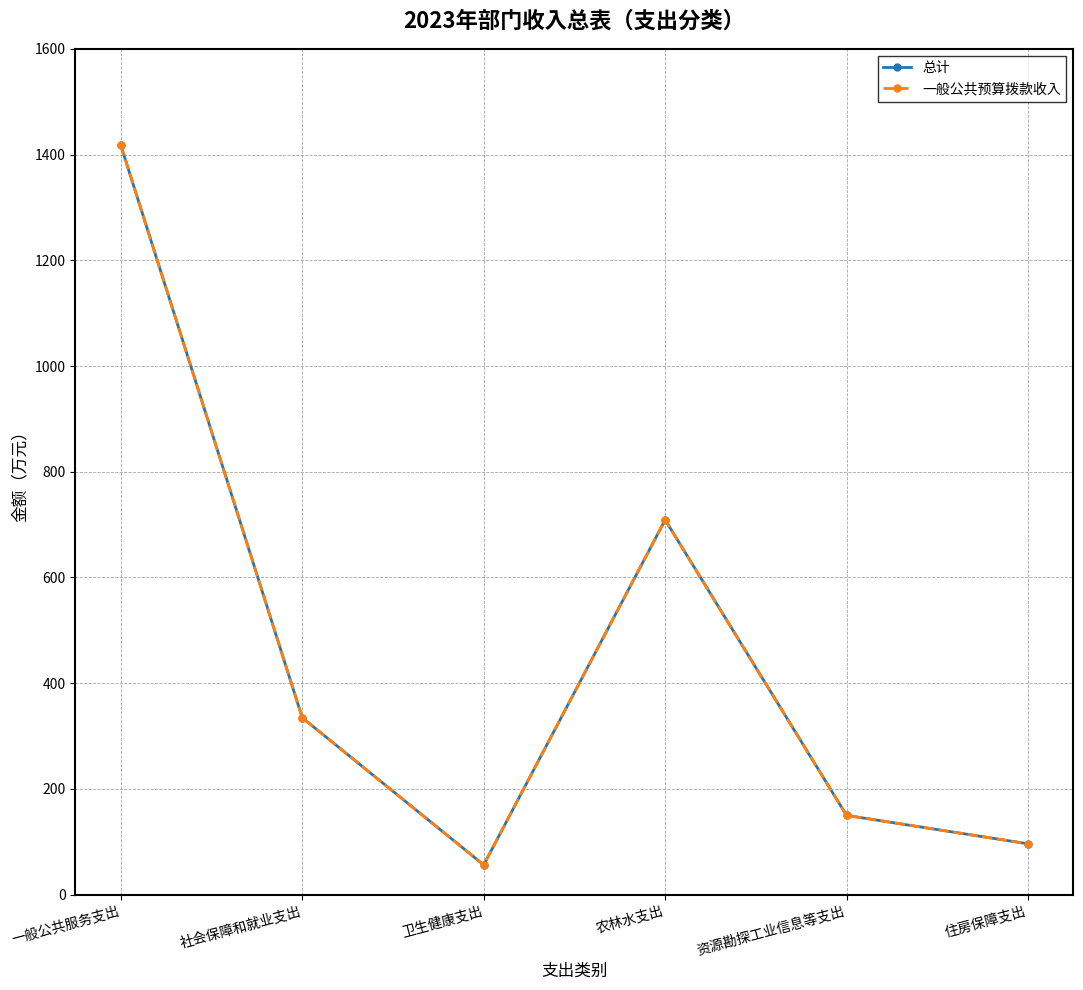

Does the chart have visible grid lines?

Yes